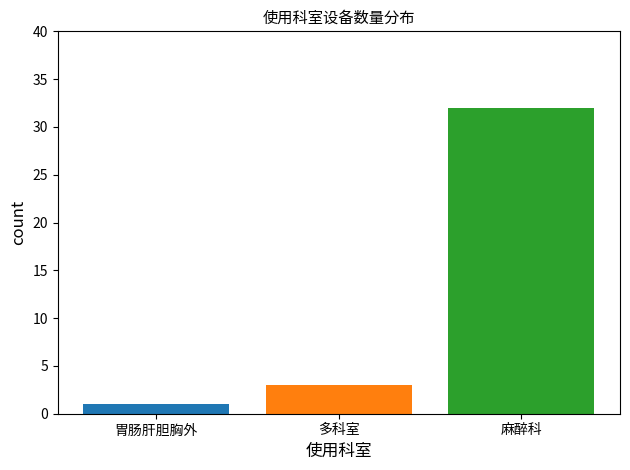

What is the change in value from 麻醉科 to 多科室?

-29